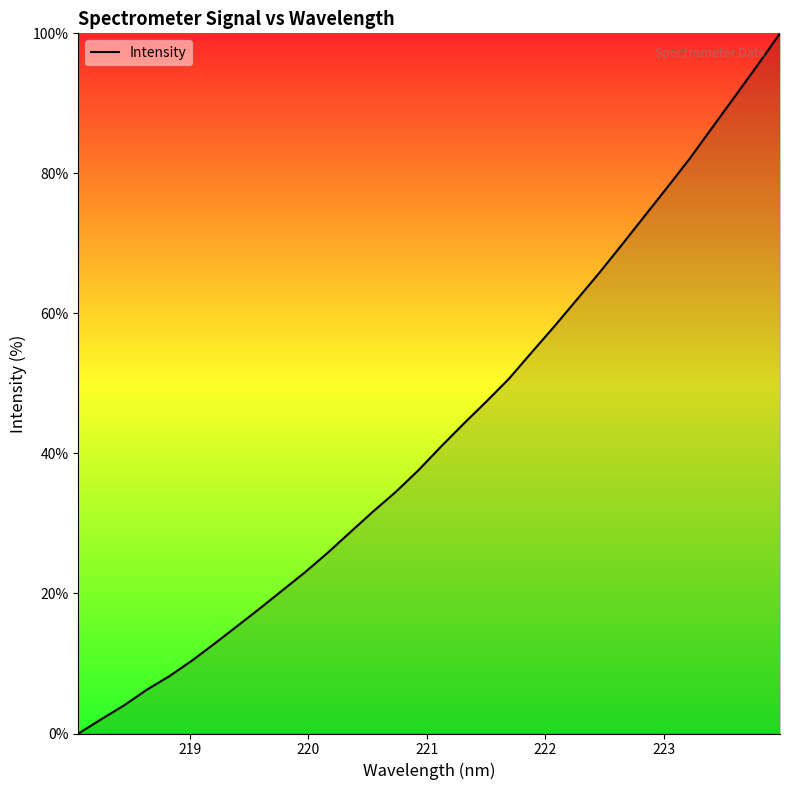

What is the maximum value shown in the chart?

100.0